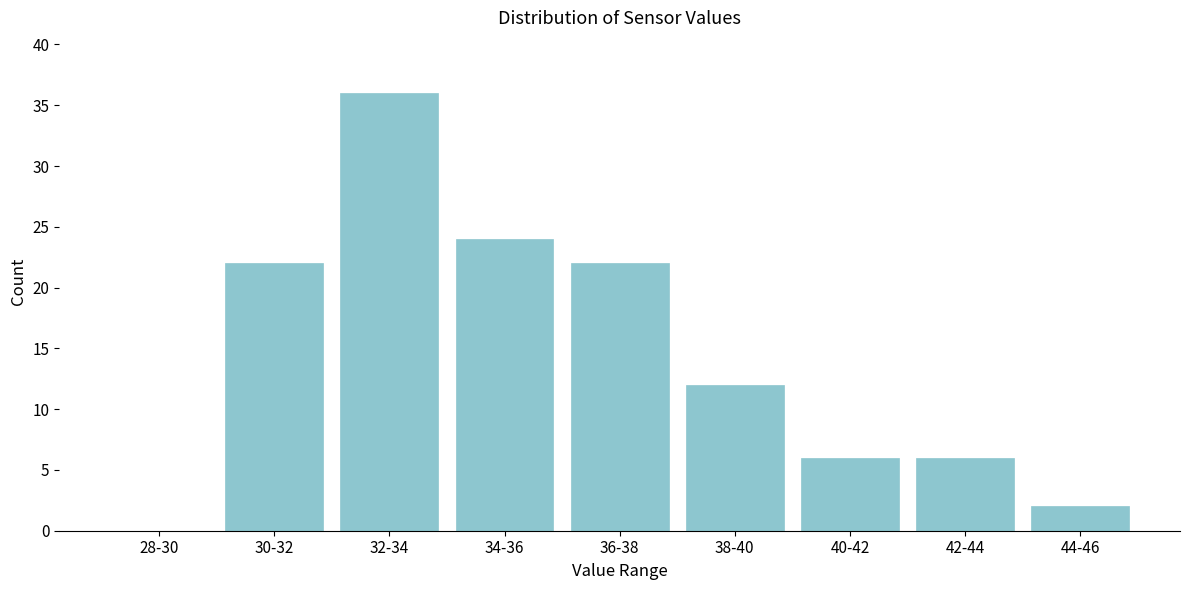

Reading right to left, extract all data points from this chart.

44-46=2	42-44=6	40-42=6	38-40=12	36-38=22	34-36=24	32-34=36	30-32=22	28-30=0